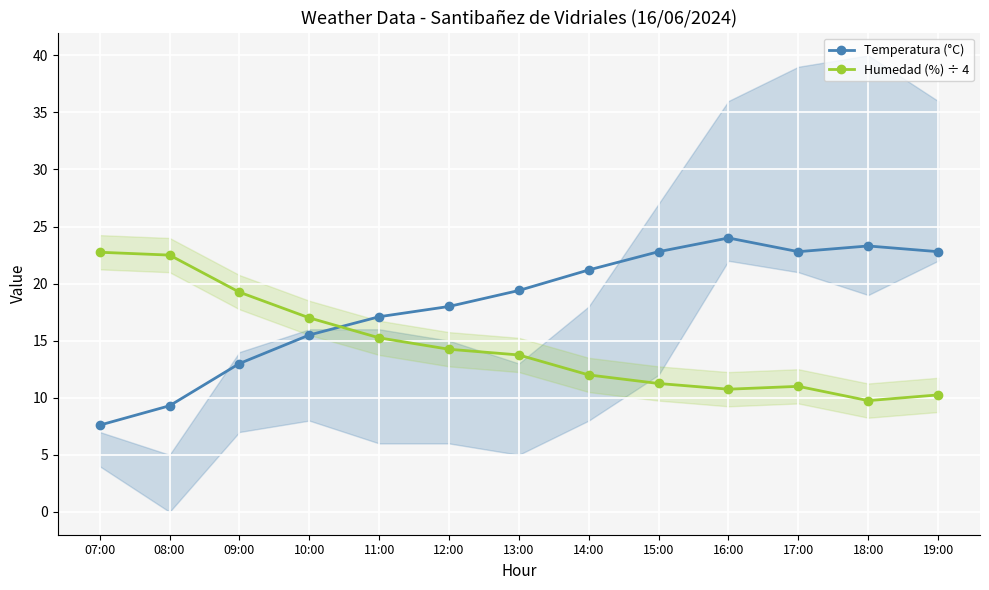

What is the lowest value of the Humedad (%) ÷ 4 series?

9.8